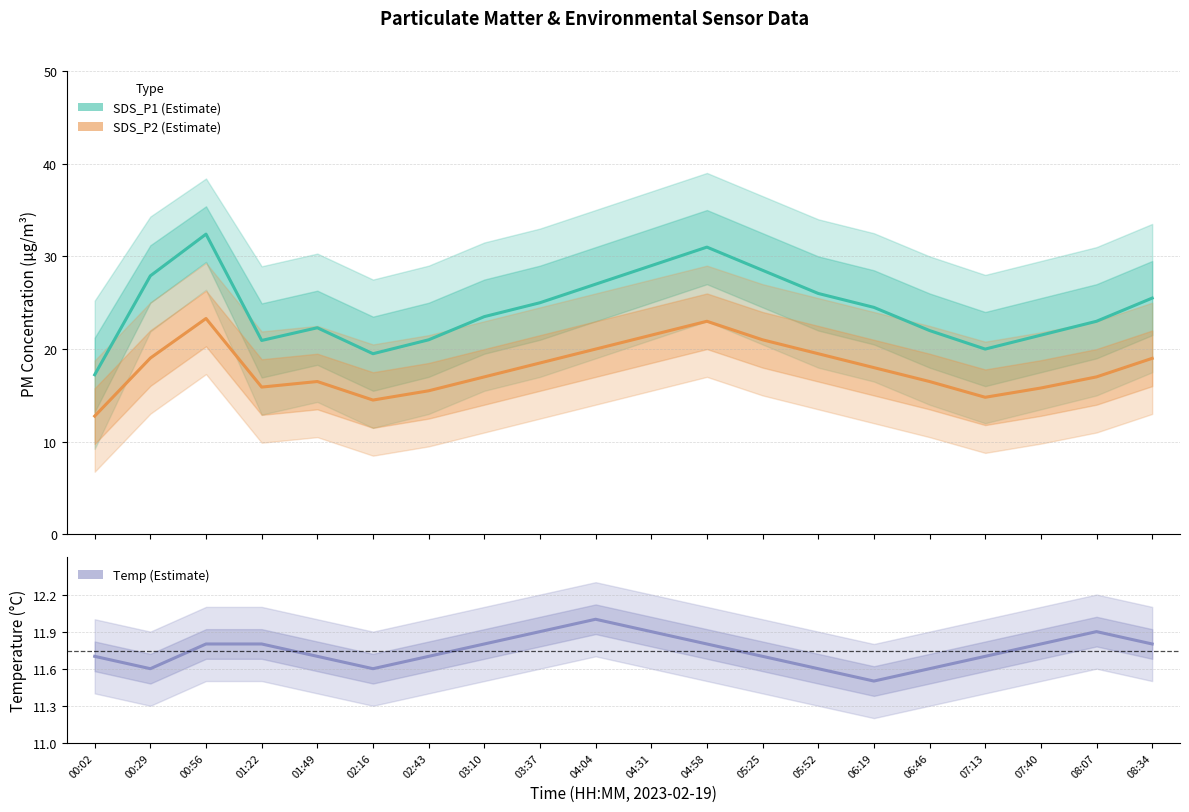

Which series has the largest total across all categories?

SDS_P1